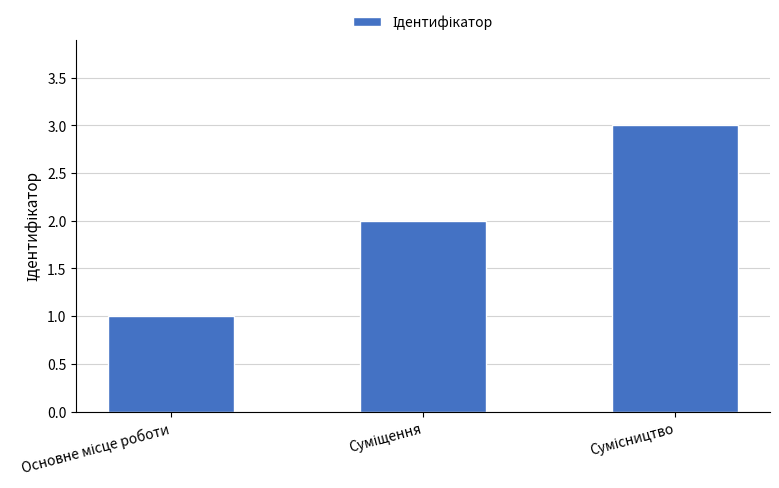

How many distinct data groups are displayed?

1